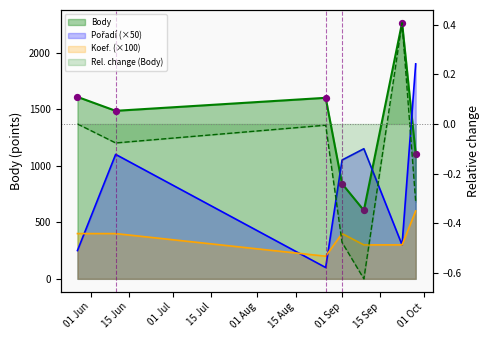

Which series contains the lowest Y value?

Pořadí